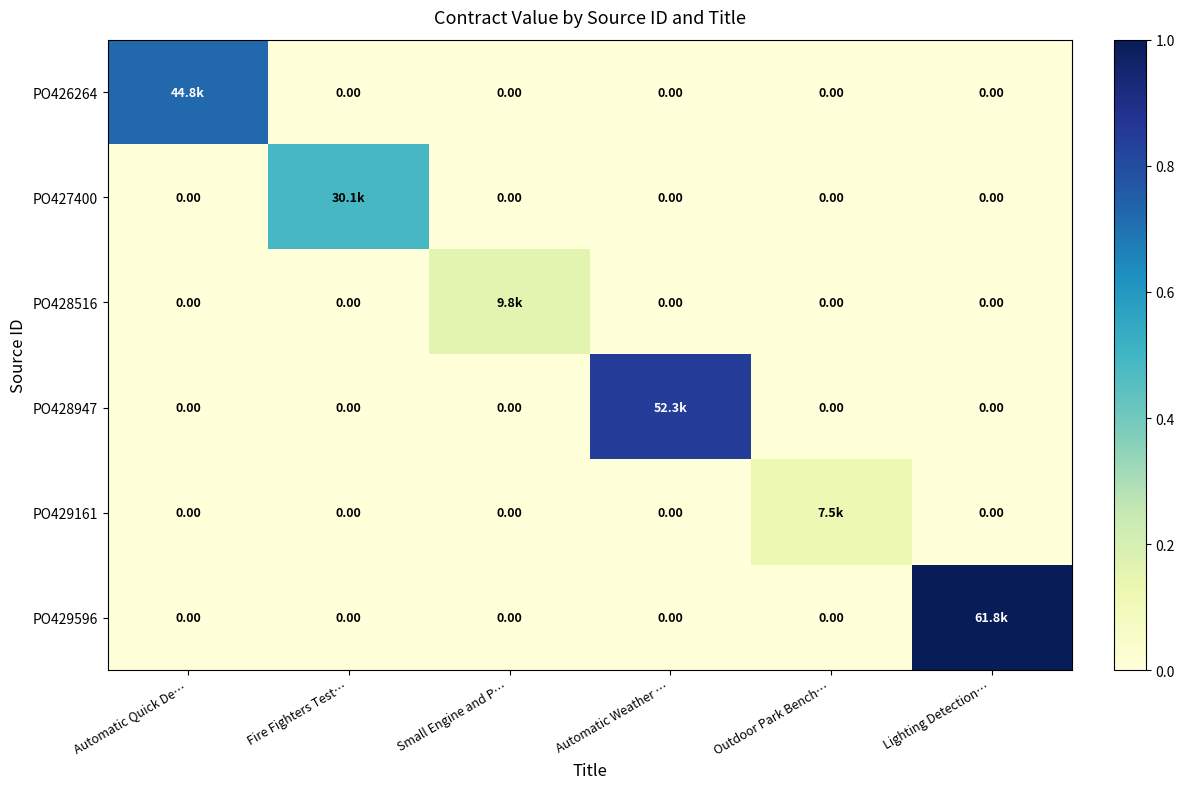

At which label is PO428516 closest to 0?

Automatic Quick De…